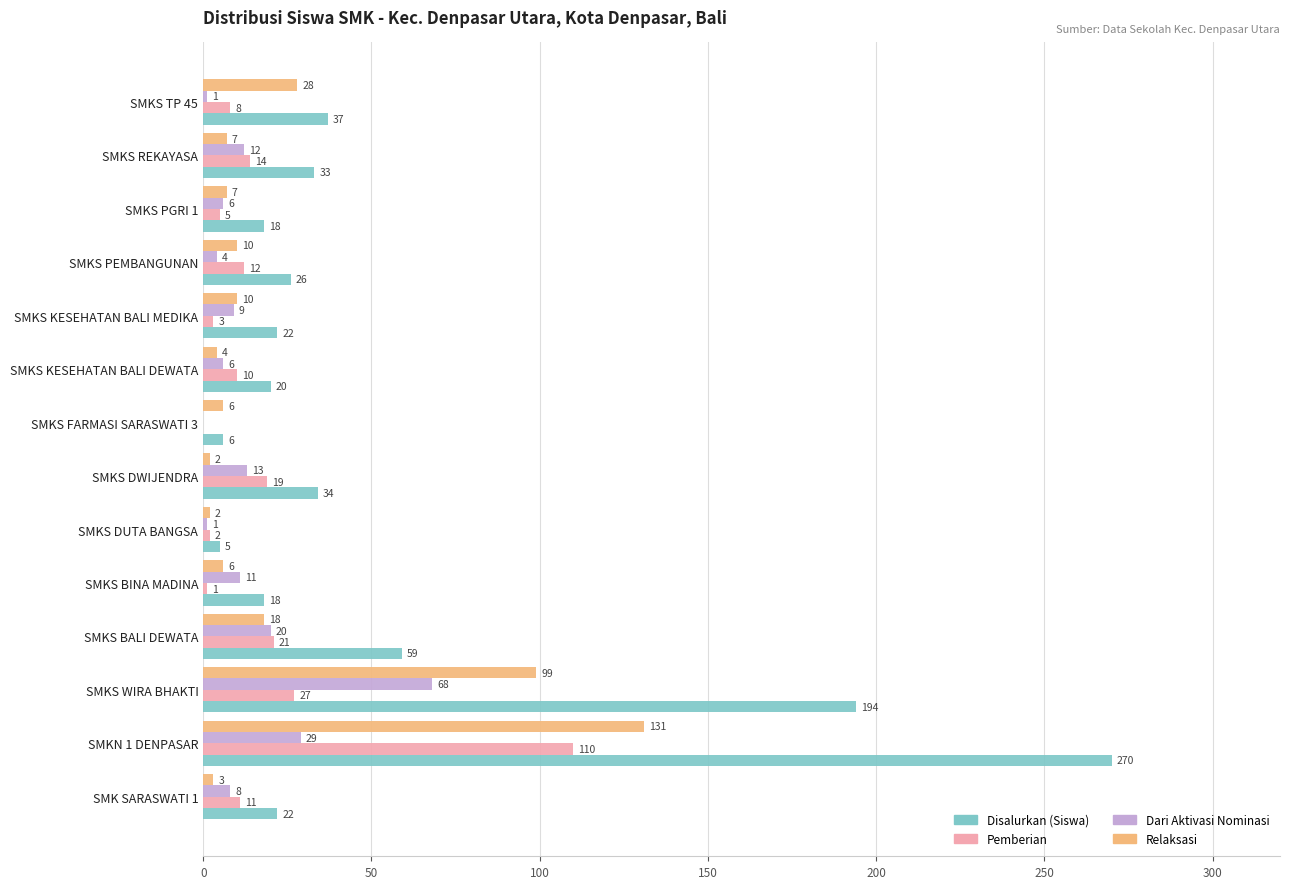

What are all the series names shown in the legend?

Disalurkan (Siswa), Pemberian, Dari Aktivasi Nominasi, Relaksasi